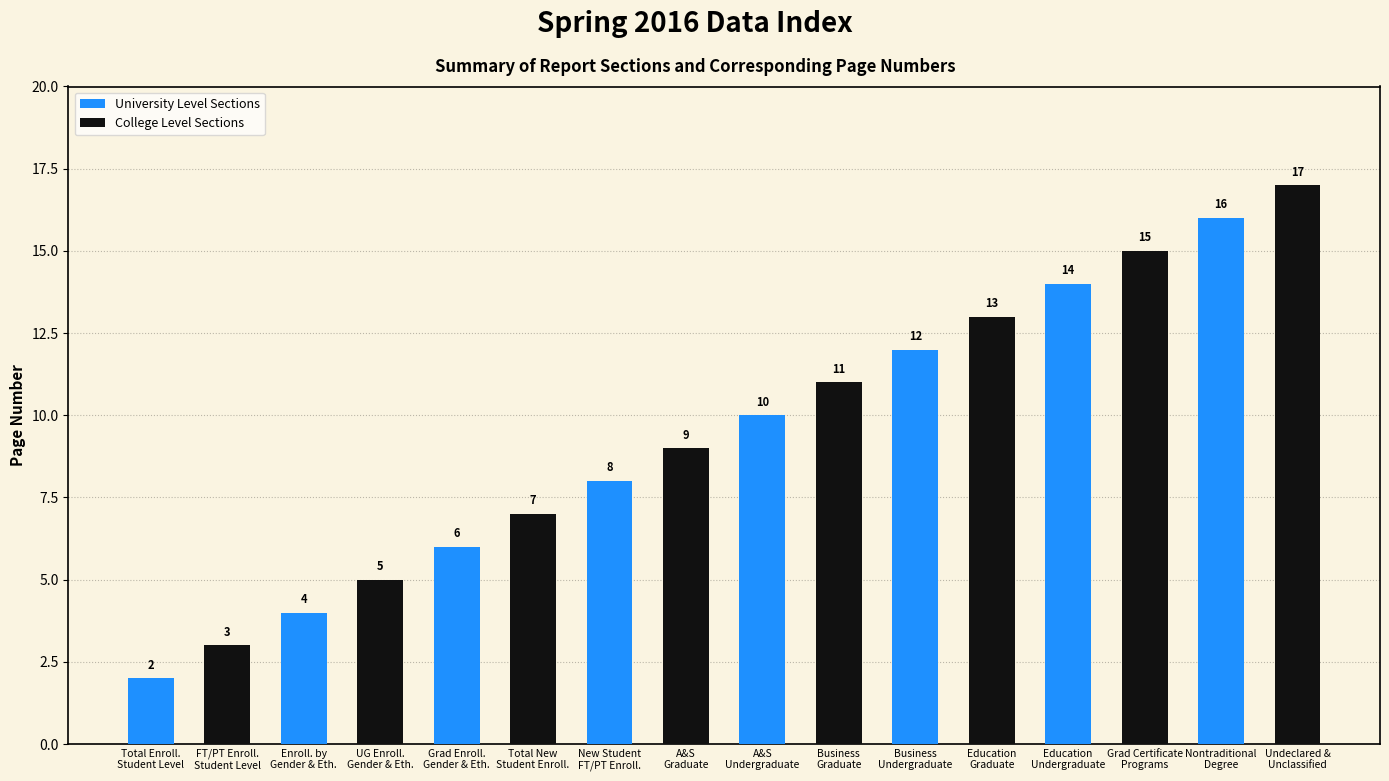

At how many categories does at least one series exceed 4?

7